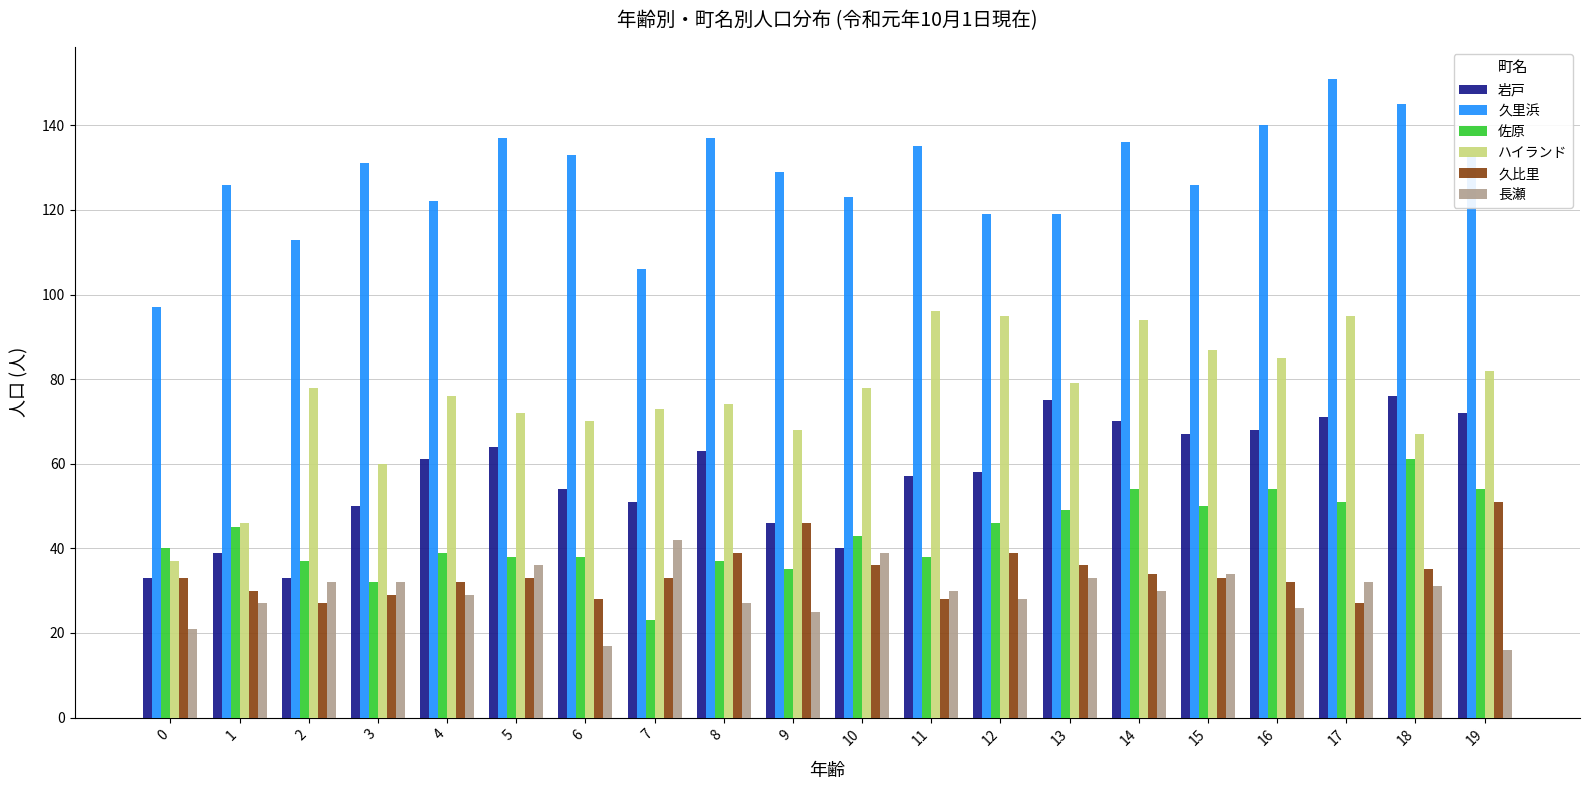

What is the difference between the maximum and second lowest values in the ハイランド series?

50